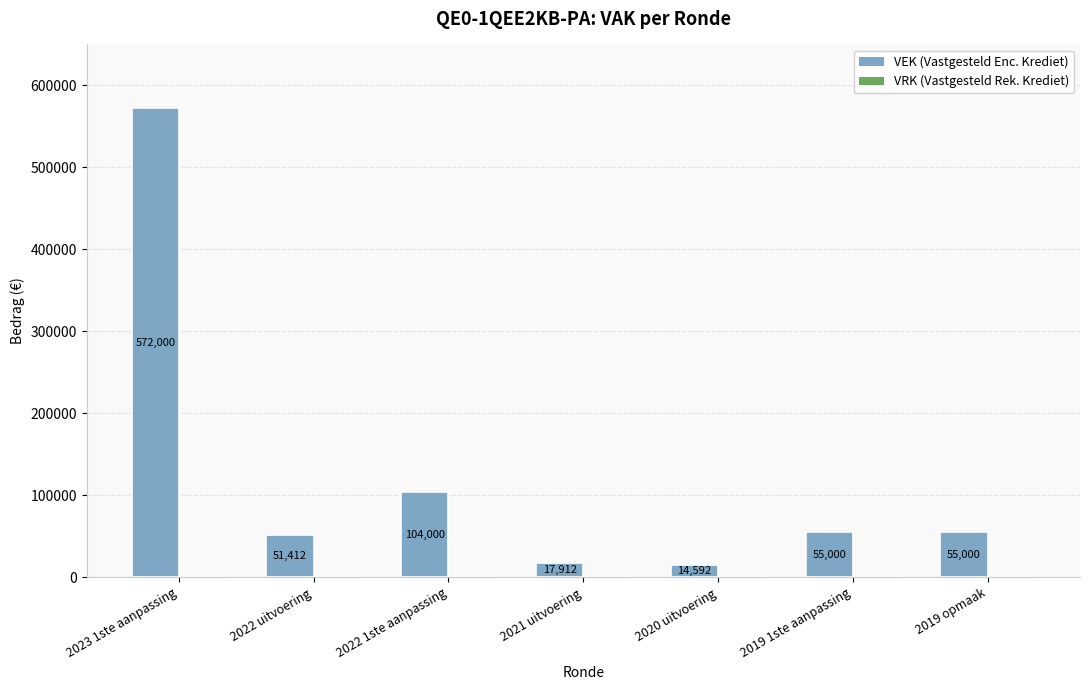

What position from the left is 2020 uitvoering?

5